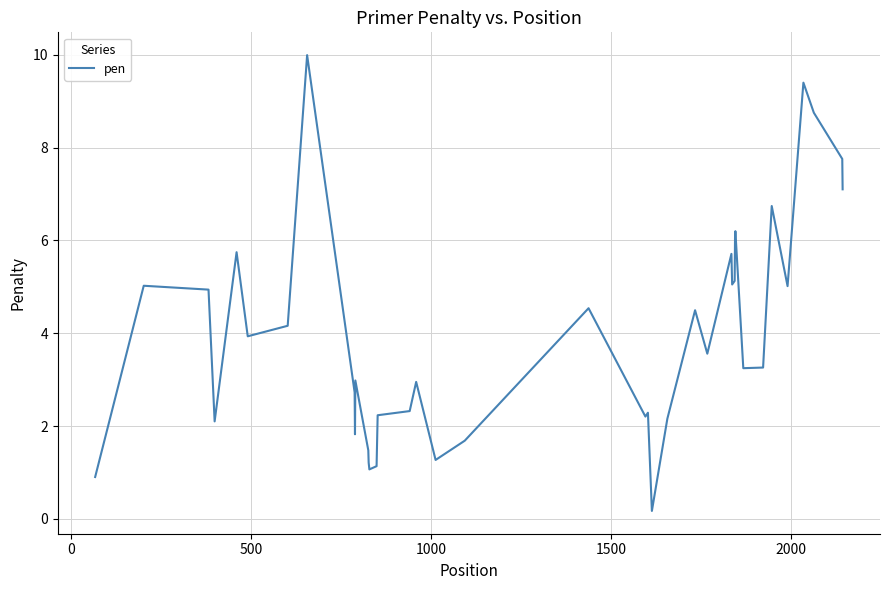

What is the greatest value displayed?

10.0